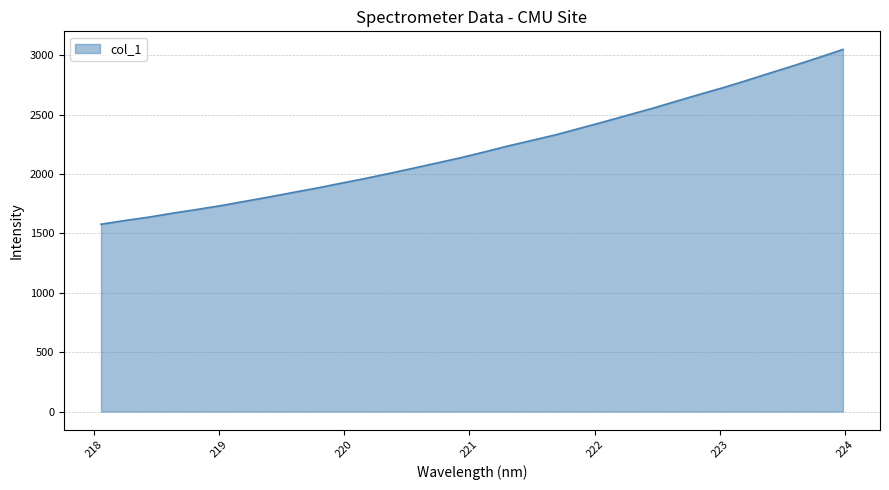

What is the smallest value displayed?

1577.8